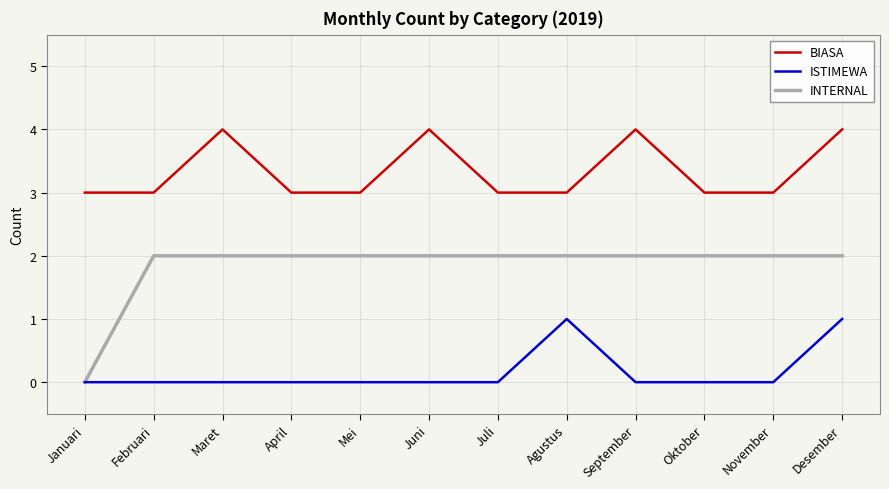

What is the greatest value displayed?

4